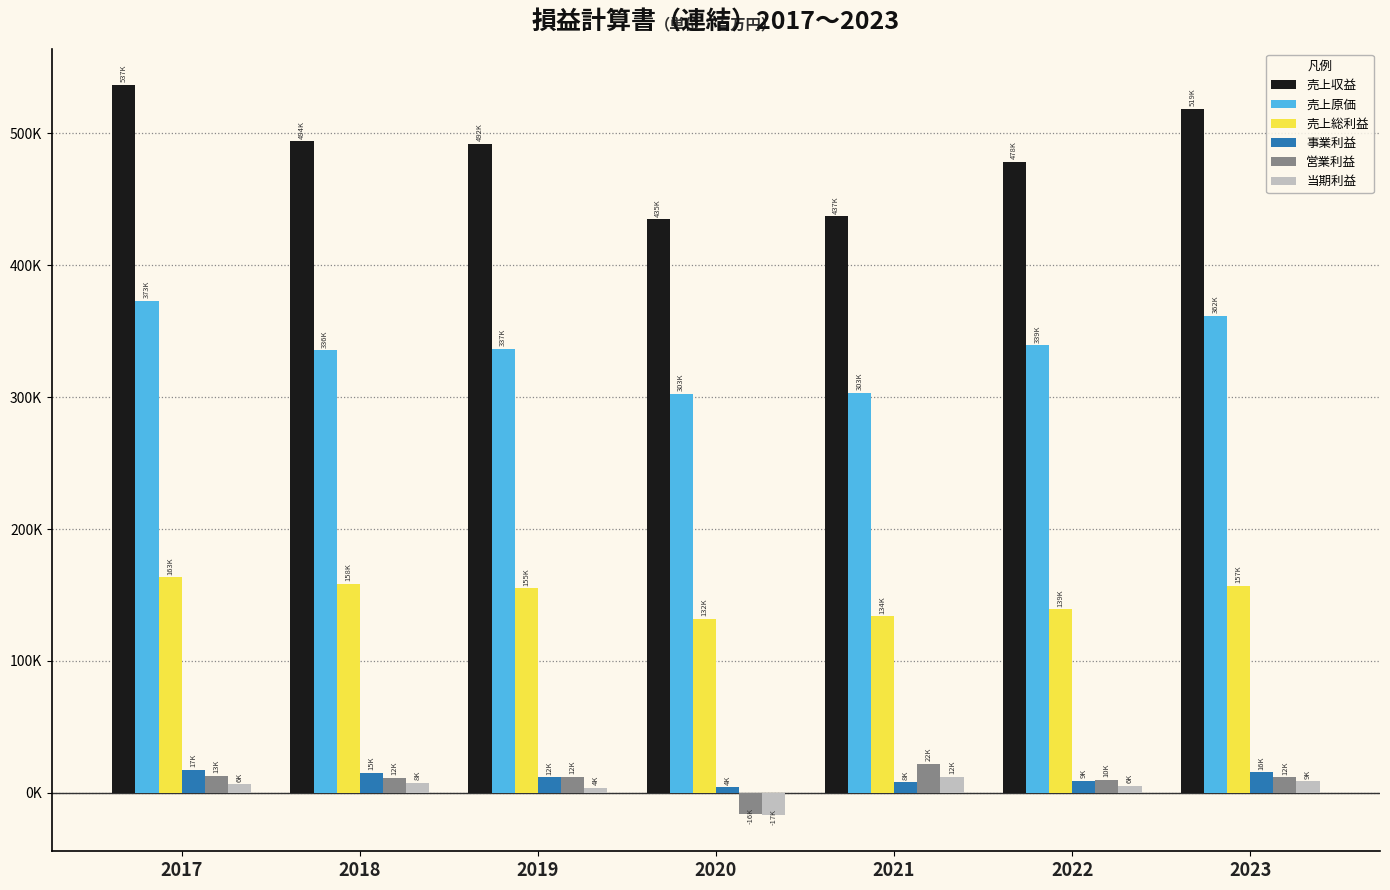

What are all the series names shown in the legend?

売上収益, 売上原価, 売上総利益, 事業利益, 営業利益, 当期利益